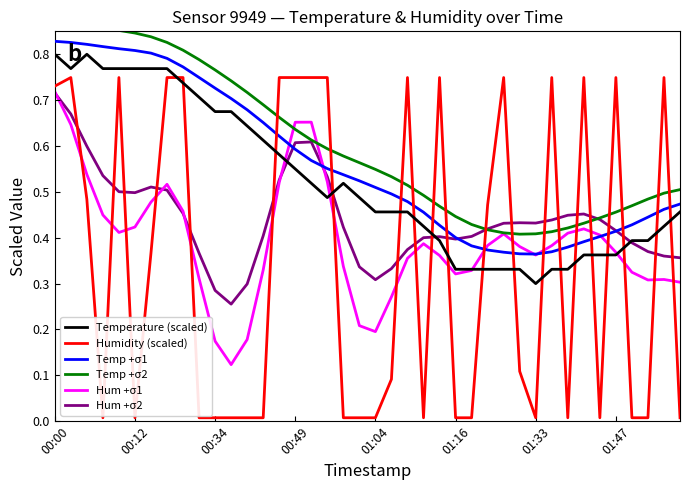

True or false: Temperature (scaled) has a value of 0.5 at 01:16.

False